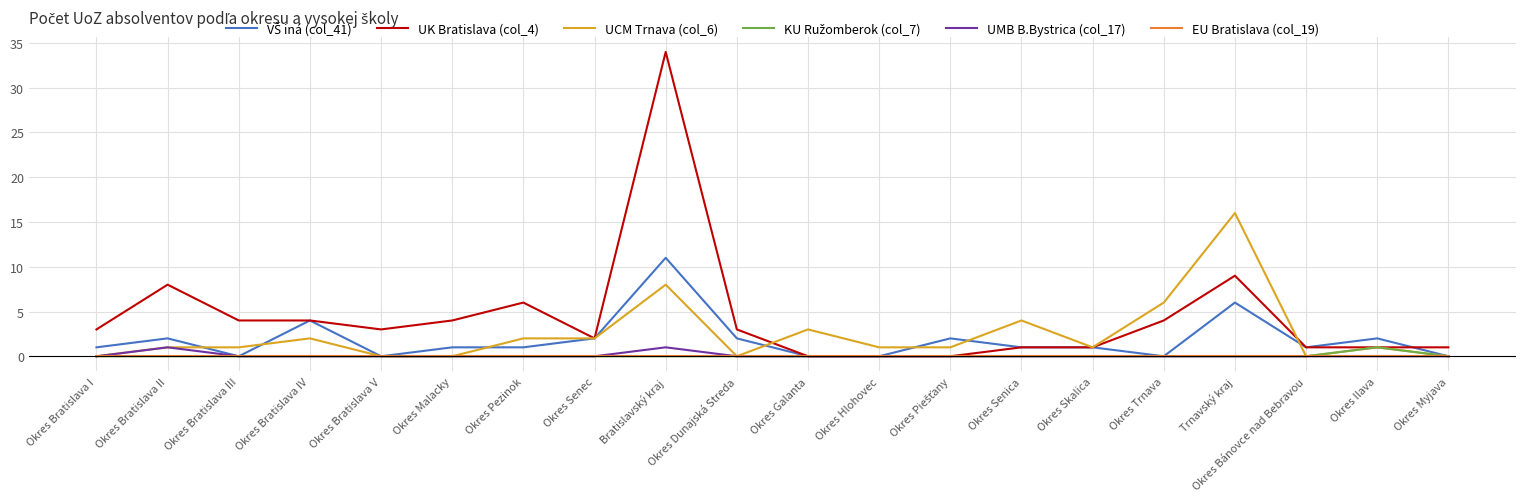

Is it true that UMB B.Bystrica (col_17) equals 0 at Okres Bratislava III?

True